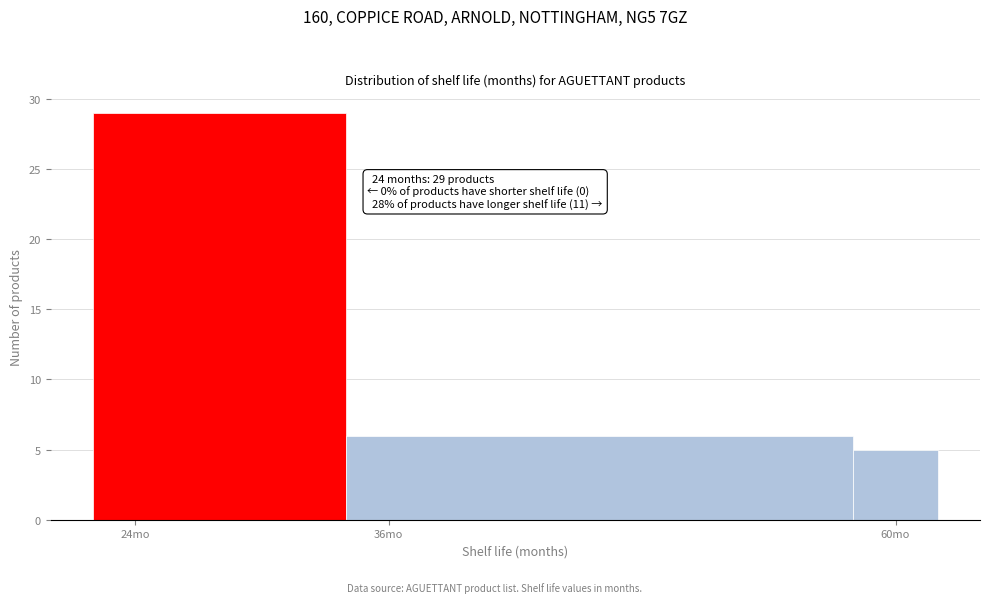

Around what value on the x-axis is the tallest bar? Give the approximate position of its centre, as read against the axis.

28